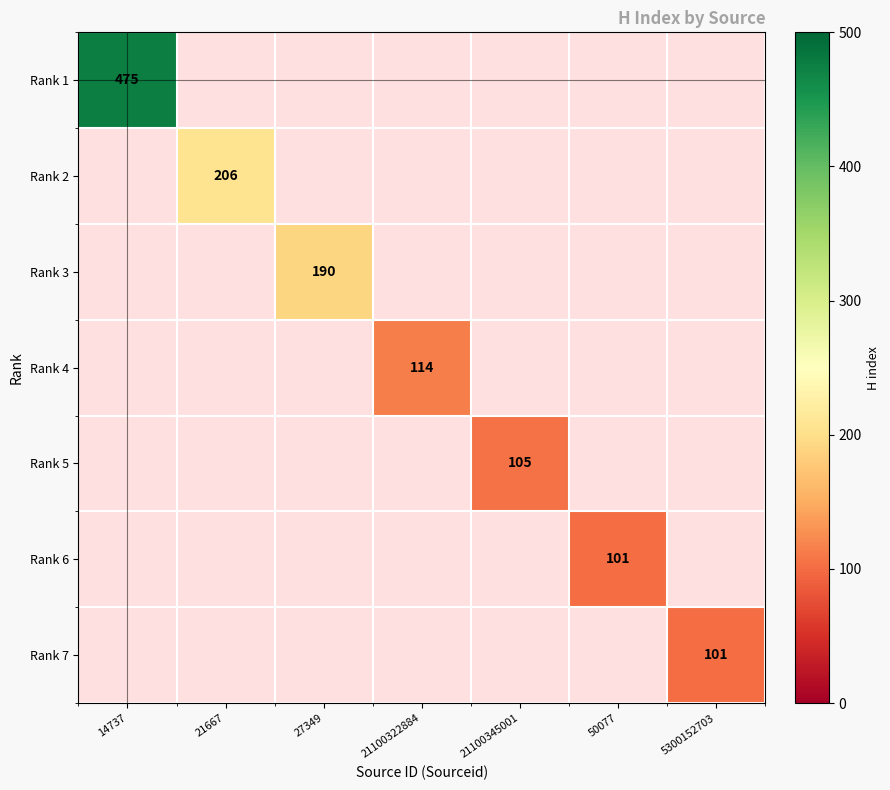

Is it true that Rank 5 equals 68 at 14737?

False